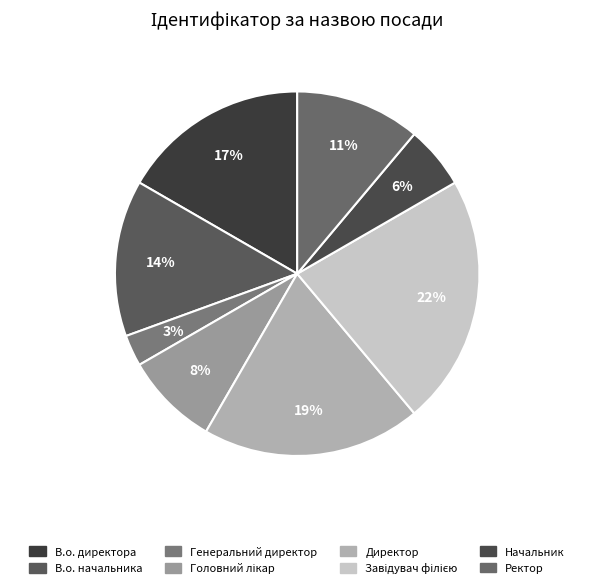

What is the smallest slice in the pie chart?

Генеральний директор